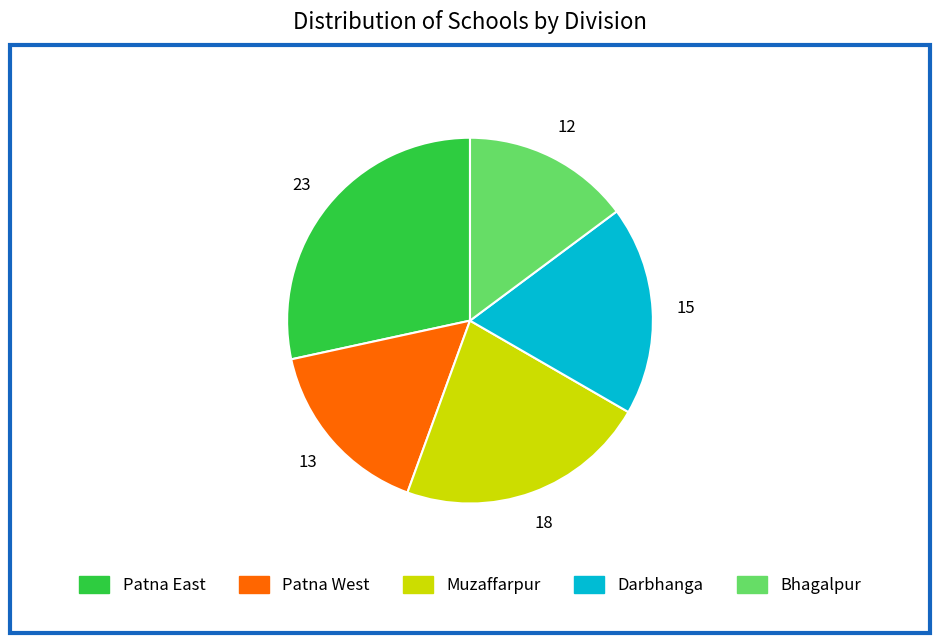

Count the number of slices in the pie.

5